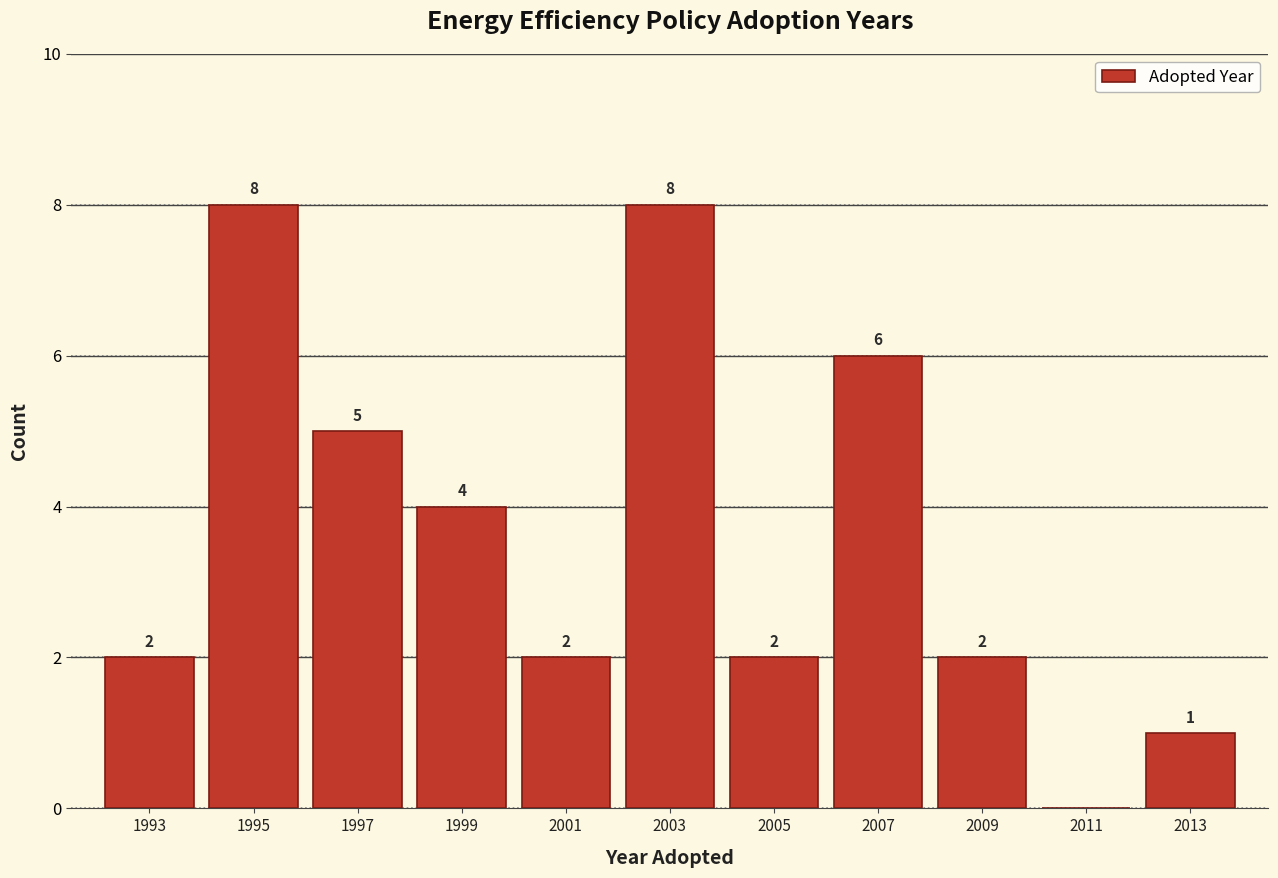

Reading left to right, list all the values displayed in this chart.

1993=2	1995=8	1997=5	1999=4	2001=2	2003=8	2005=2	2007=6	2009=2	2011=0	2013=1